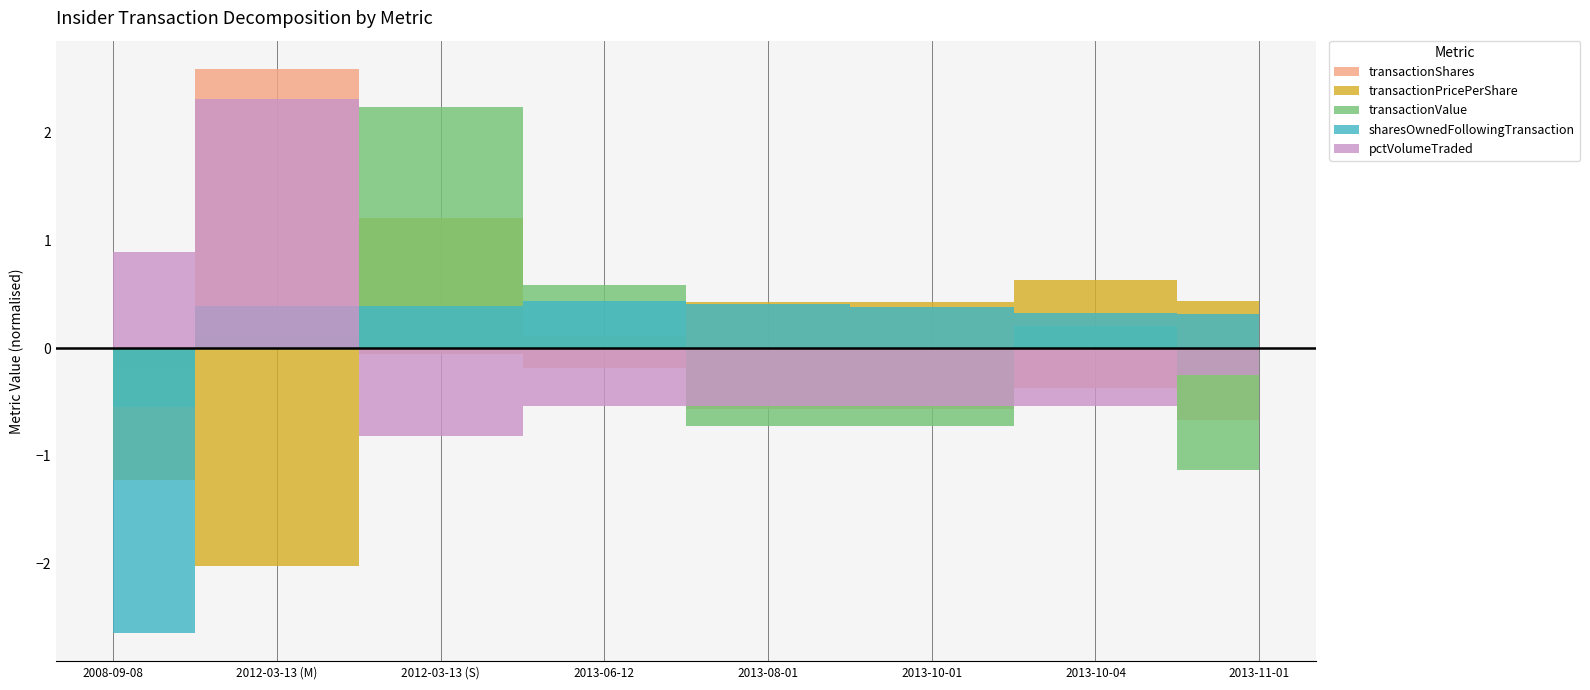

True or false: transactionPricePerShare and transactionValue intersect in this chart.

False